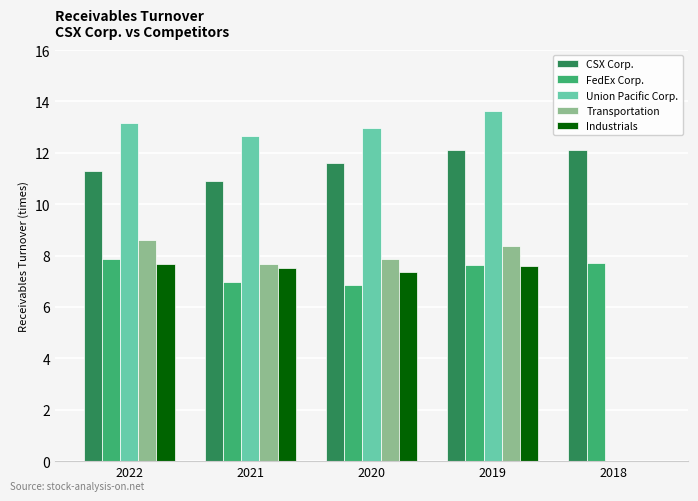

What is the highest value of the CSX Corp. series?

12.1